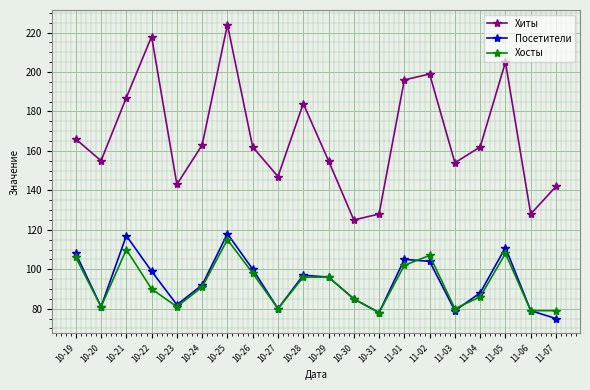

What is the difference between the highest and lowest values at 10-30?

40